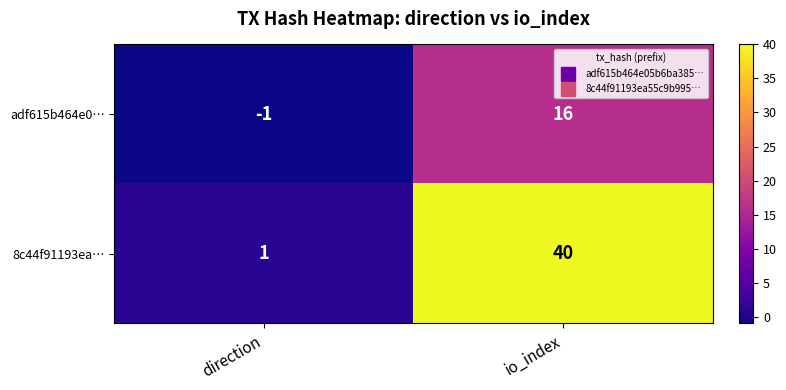

Reading left to right, list all the values displayed in this chart.

adf615b464e0…: direction=-1	io_index=16
8c44f91193ea…: direction=1	io_index=40